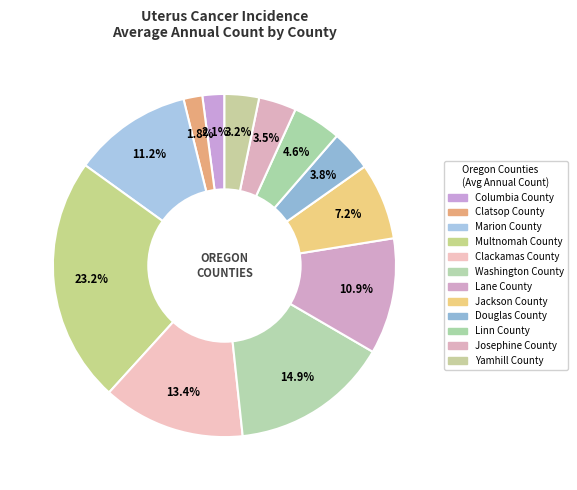

Rank the categories by value from highest to lowest.

Multnomah County, Washington County, Clackamas County, Marion County, Lane County, Jackson County, Linn County, Douglas County, Josephine County, Yamhill County, Columbia County, Clatsop County